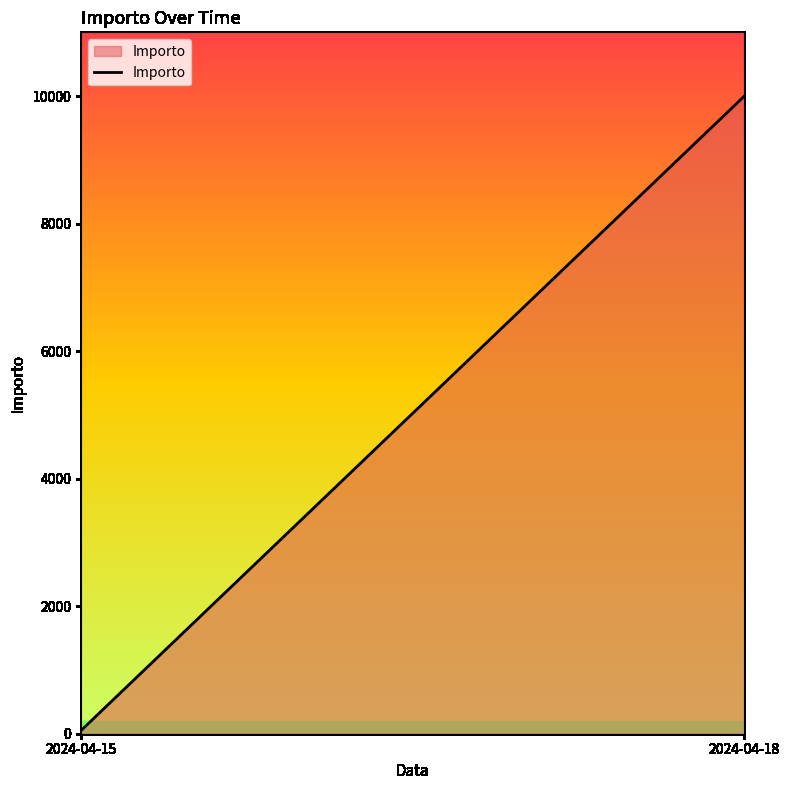

Does the chart display data point markers on the line(s)?

No